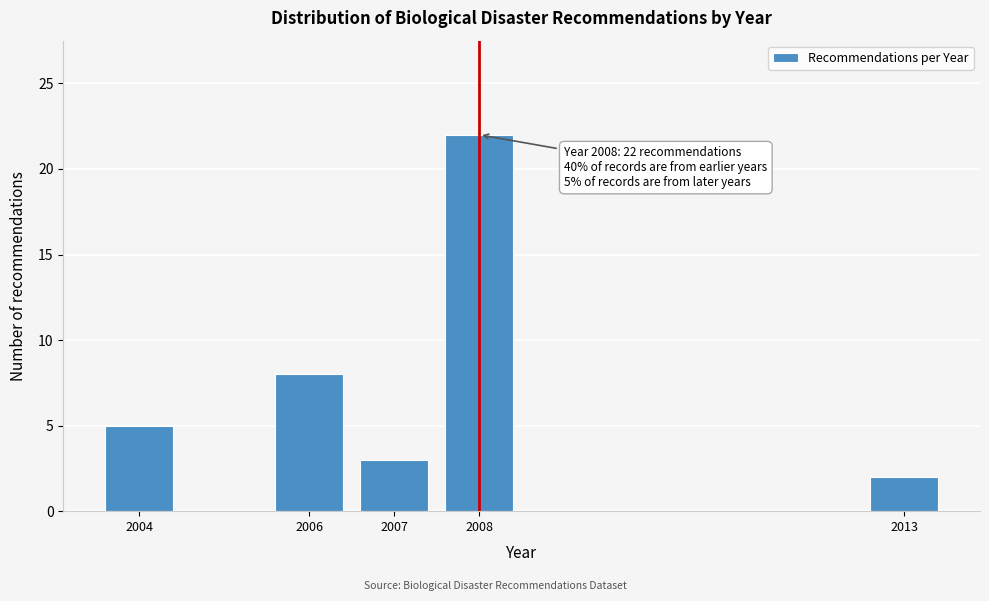

Reading left to right, transcribe all the data shown in this chart.

5	8	3	22	2